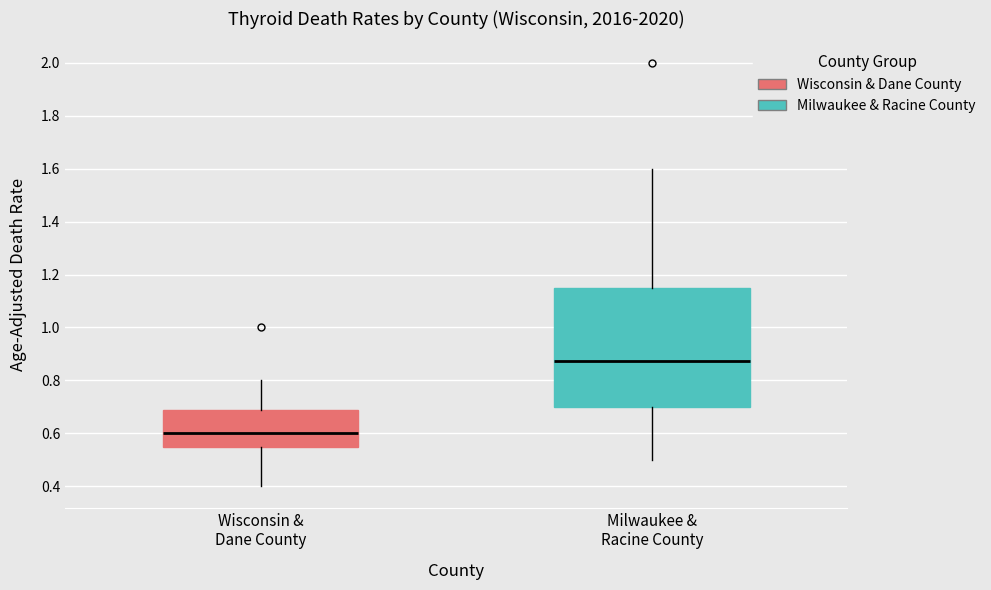

Which box has the lowest median line?

Wisconsin & Dane County